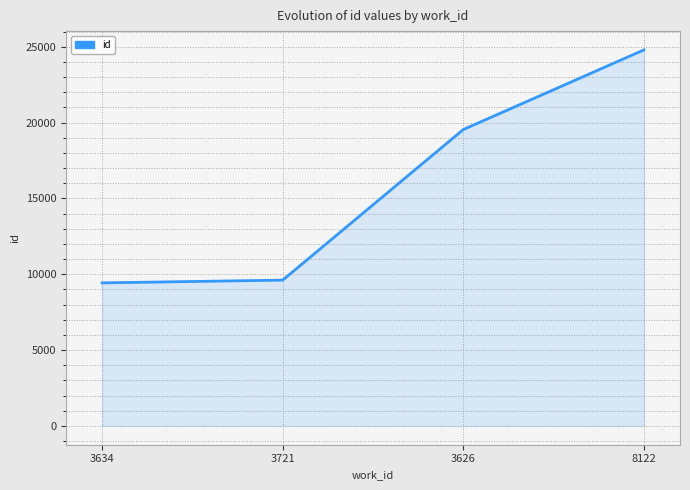

How many lines are shown in the chart?

1